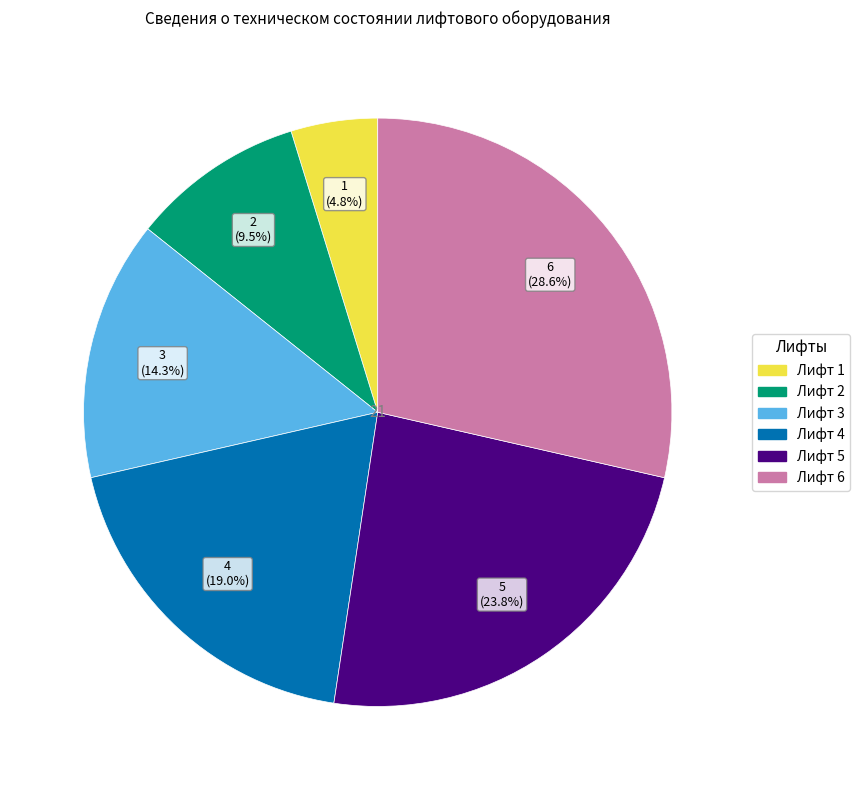

To the nearest percent, what is the difference between the Лифт 2 and Лифт 5 slice percentages?

14%